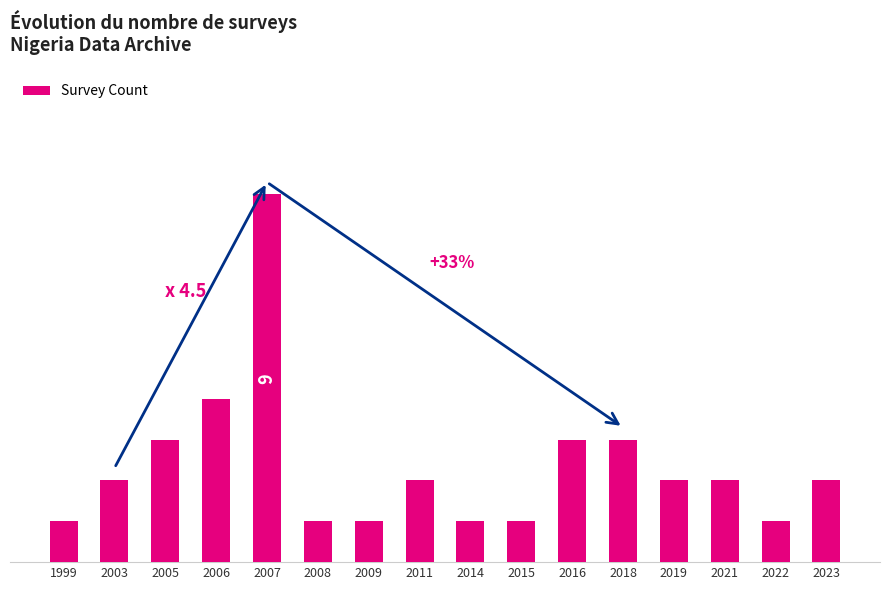

Does the chart contain any negative values?

No